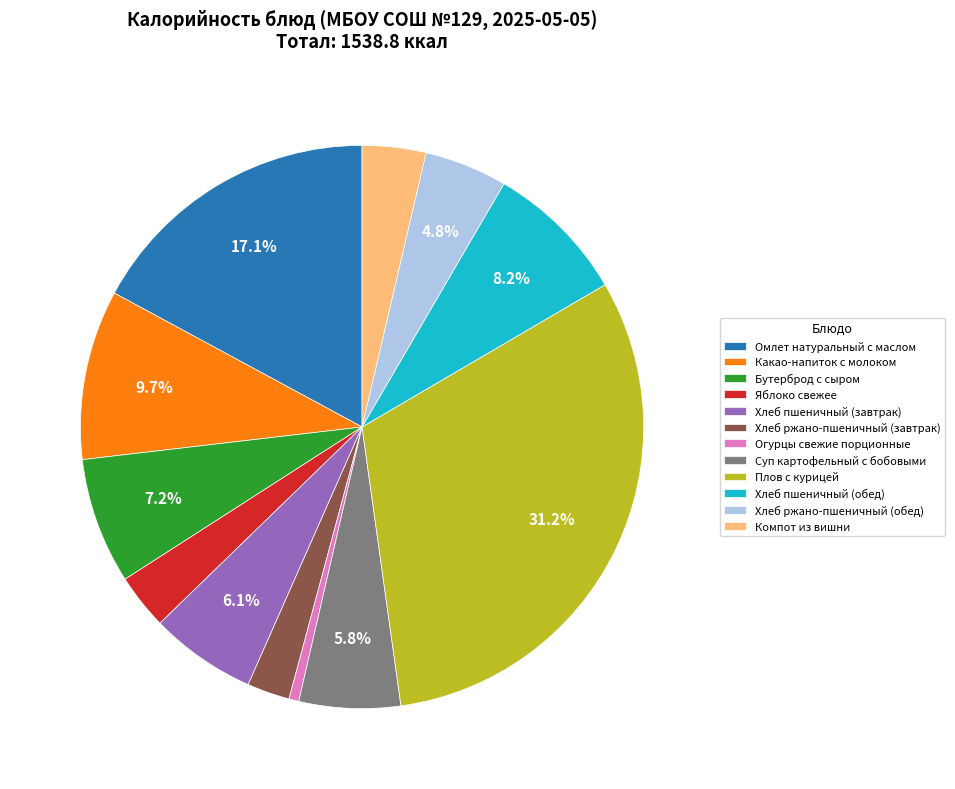

Count the number of slices in the pie.

12